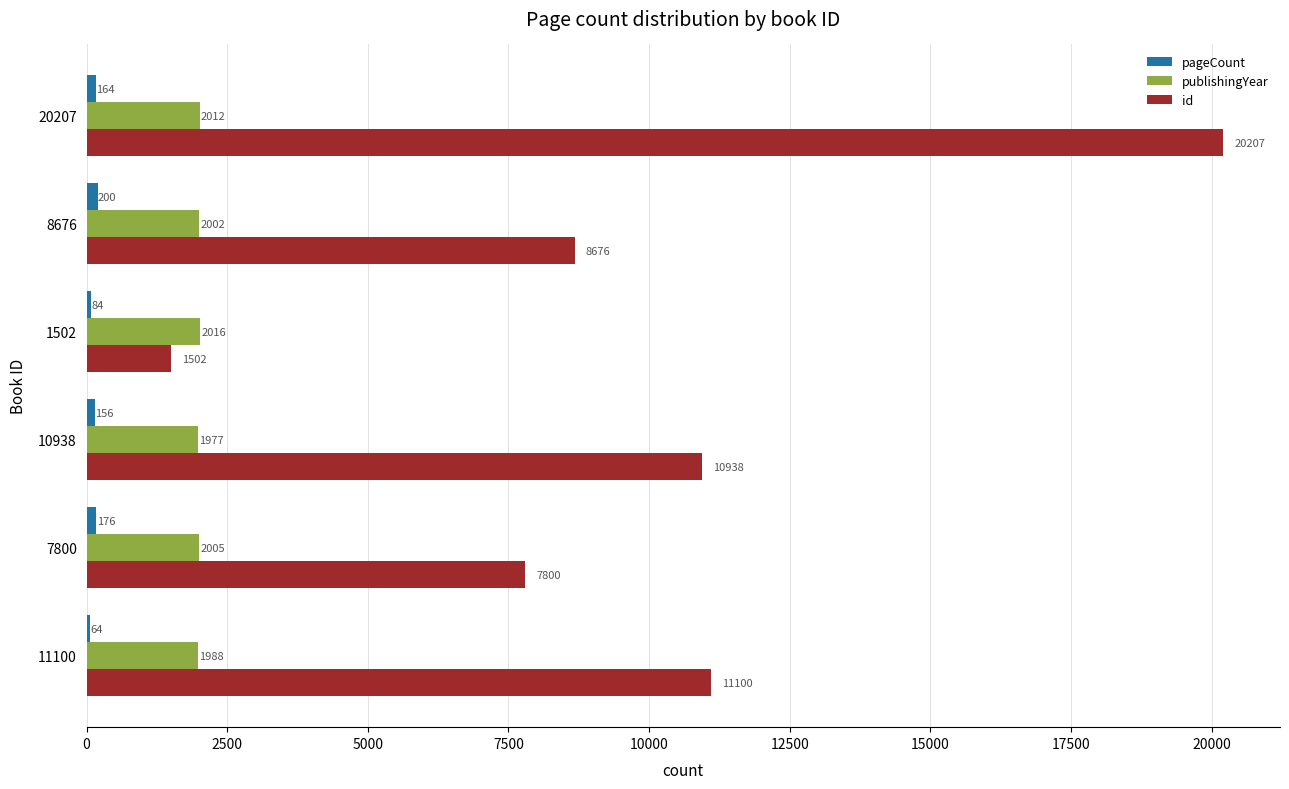

What is the difference between the highest and lowest values at 7800?

7624